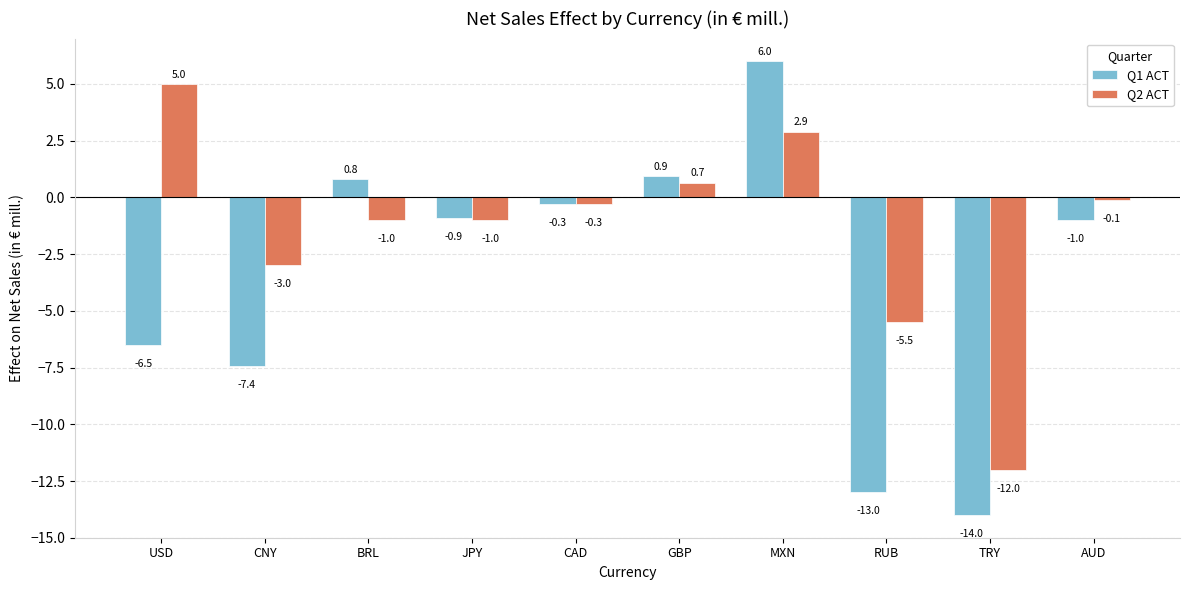

What is the label of the 5th bar from the right?

GBP